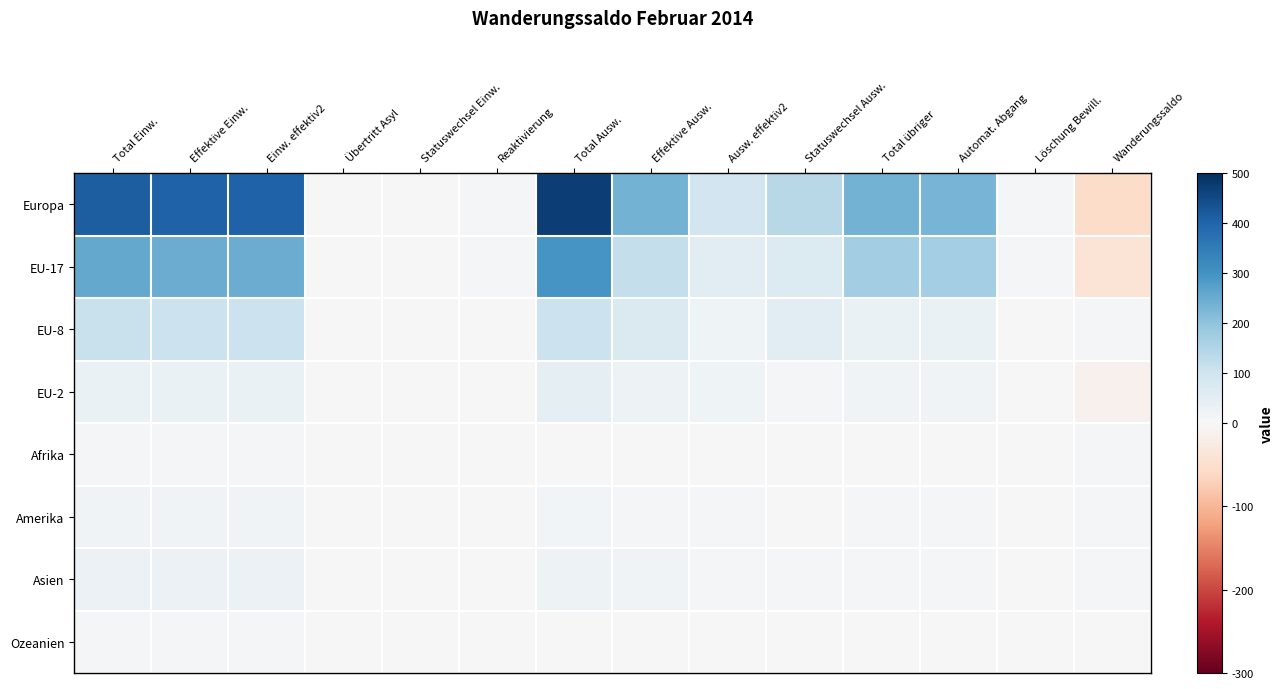

Which label corresponds to the smallest value in the chart?

Wanderungssaldo